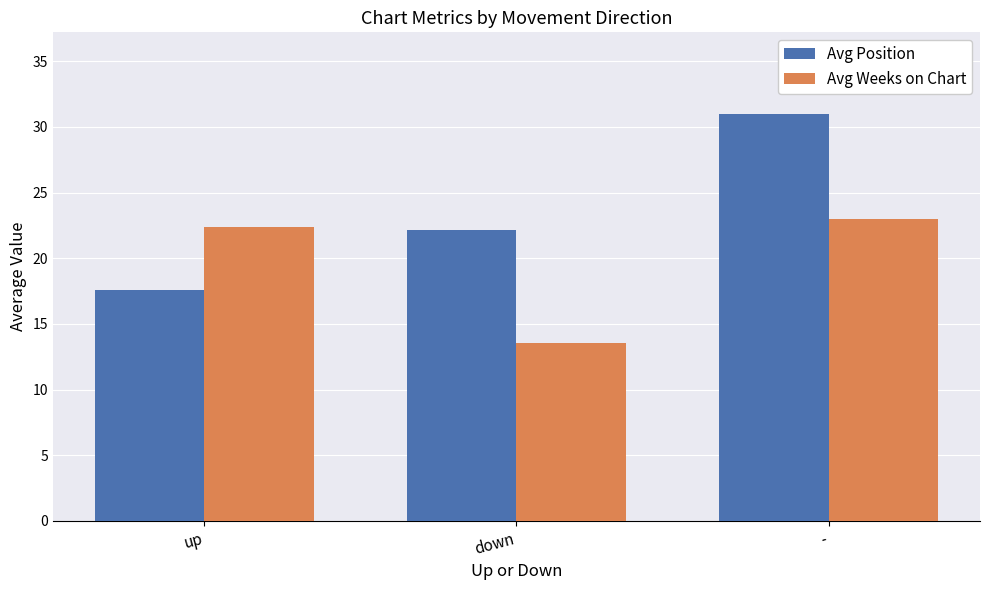

Reading left to right, transcribe all the data shown in this chart.

Avg Position: 17.6	22.1	31.0
Avg Weeks on Chart: 22.4	13.6	23.0